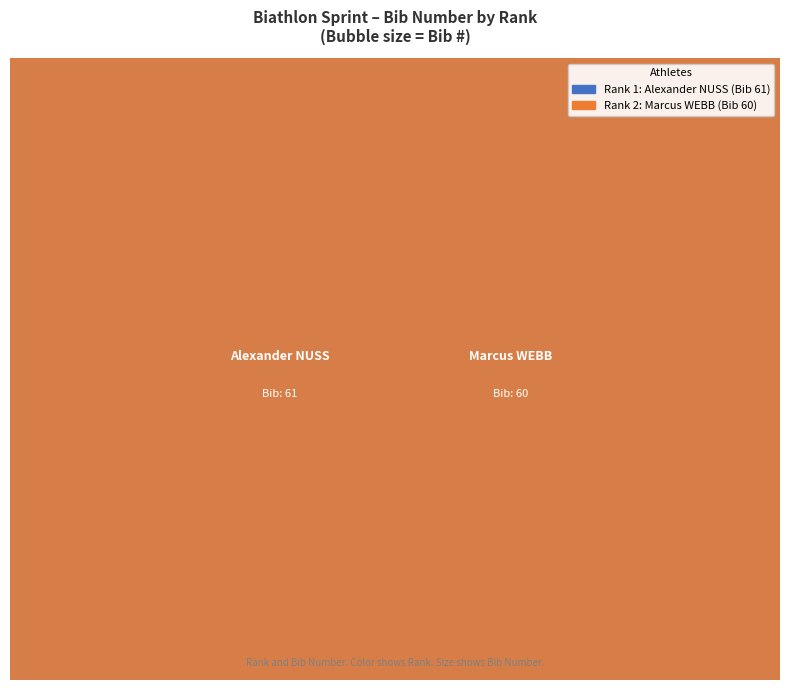

Is it true that 2 is 50% of the pie?

True